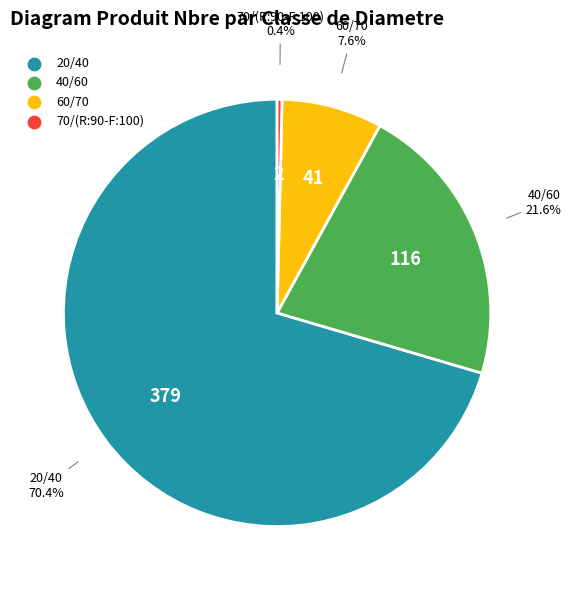

Which slice is the smallest?

70/(R:90-F:100)